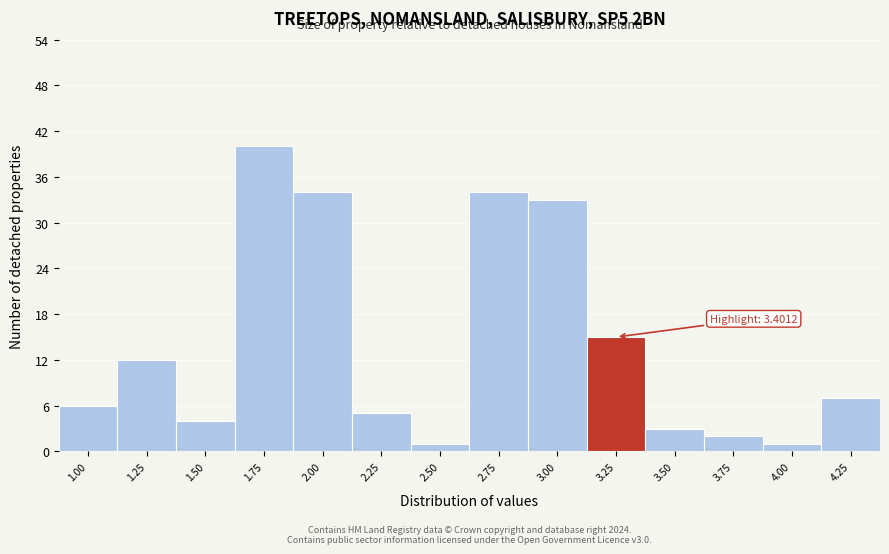

Reading left to right, what are all the values shown in this chart?

6	12	4	40	34	5	1	34	33	15	3	2	1	7